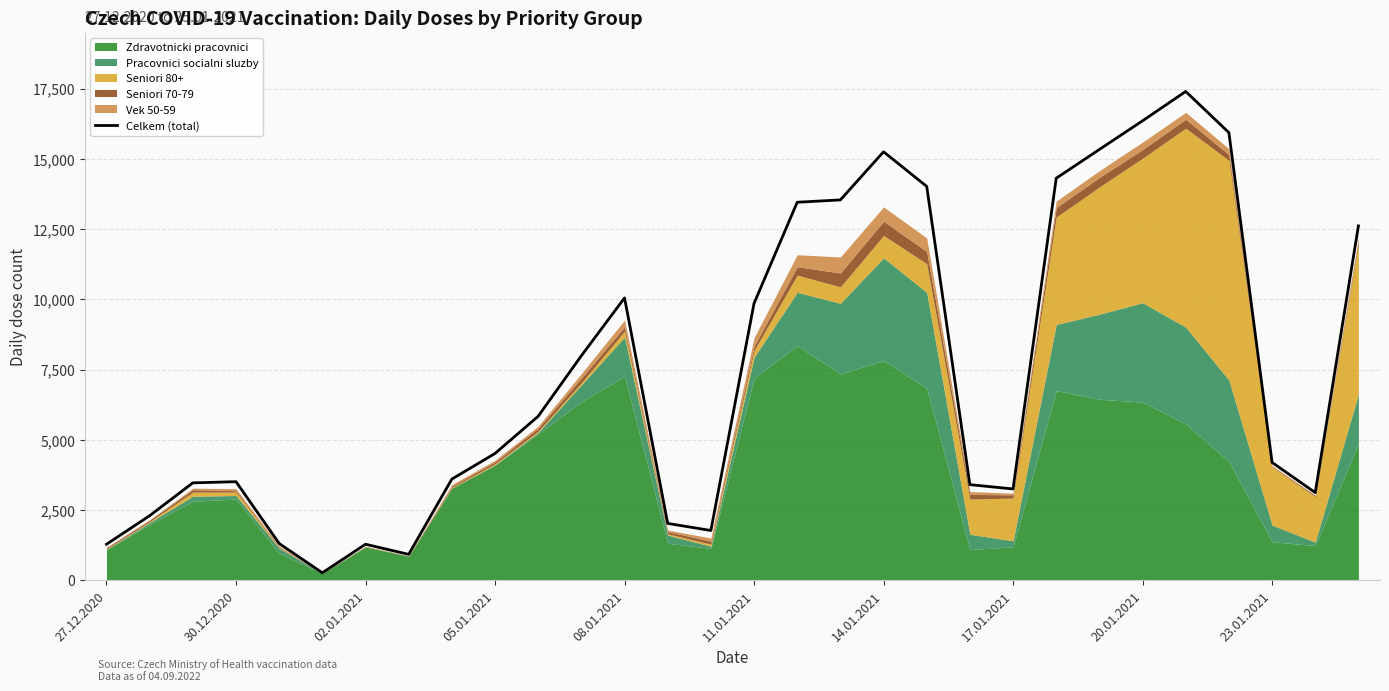

The Celkem (total) series shows 3254 at 17.01.2021. True or false?

True